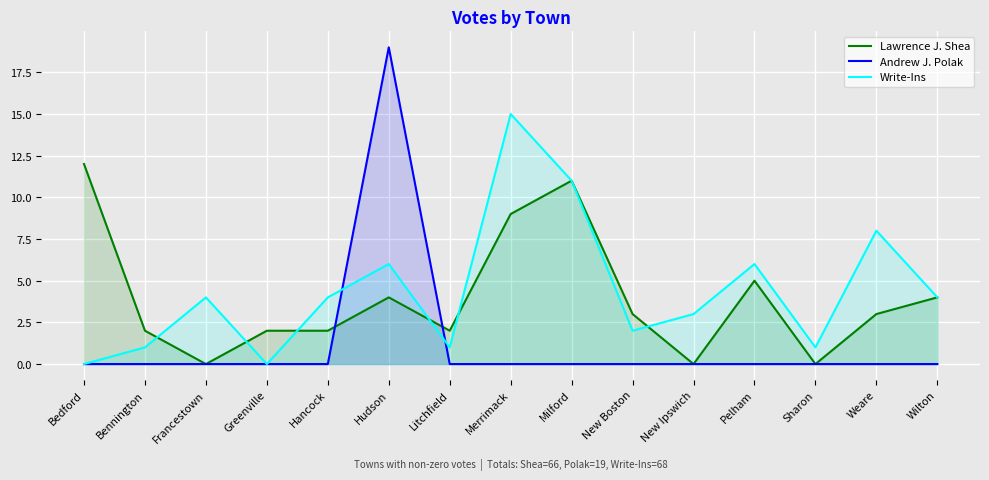

In Andrew J. Polak, how many points are higher than both neighbors (excluding endpoints)?

1